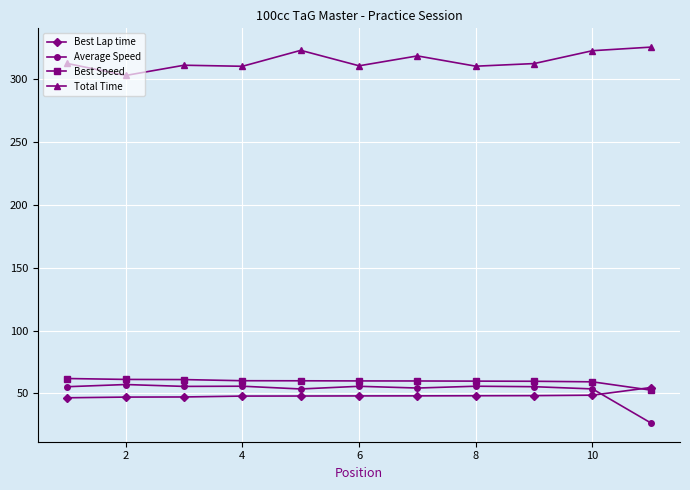

What is the maximum value shown in the chart?

325.2